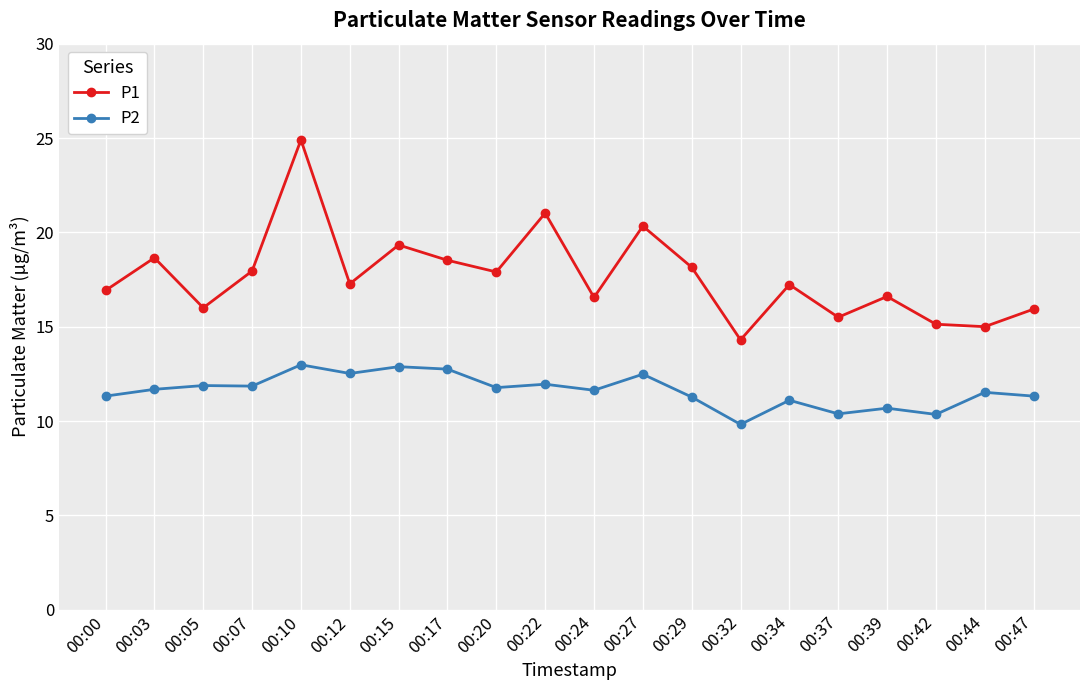

What is the greatest value displayed?

24.9